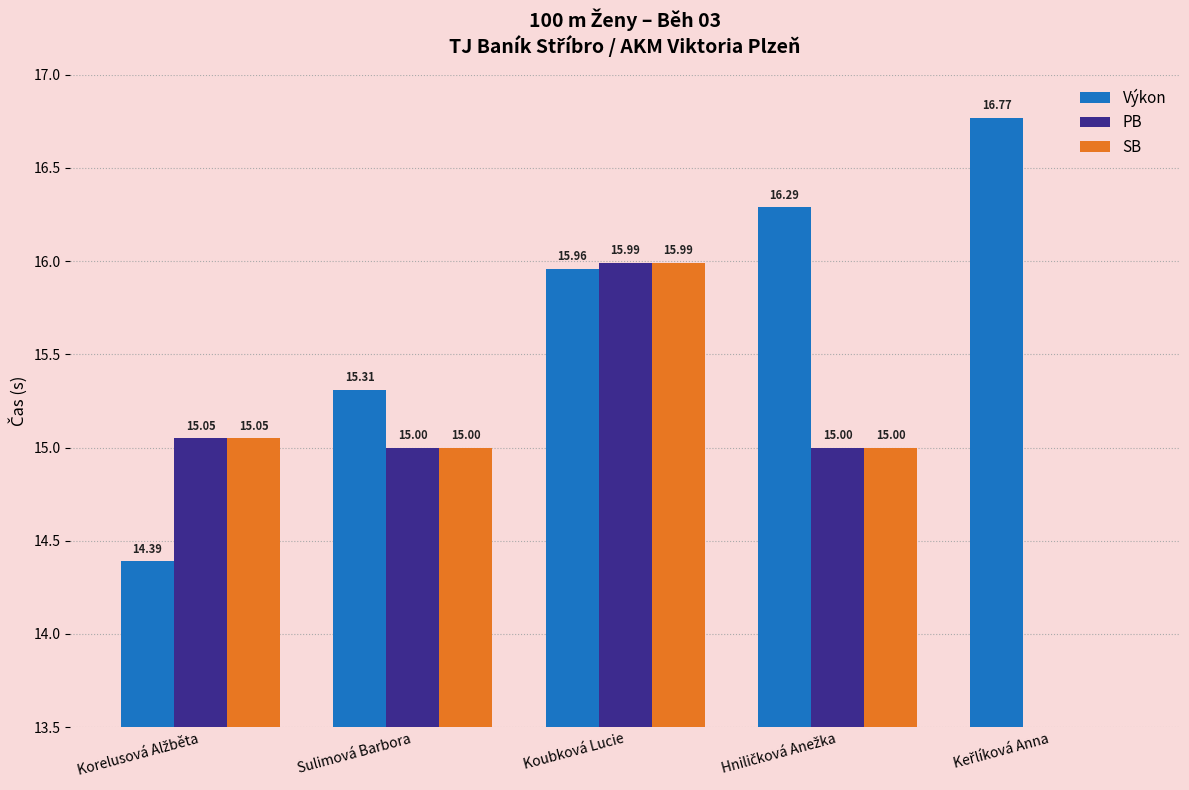

Reading left to right, list all the values displayed in this chart.

Výkon: Korelusová Alžběta=14.4	Sulimová Barbora=15.3	Koubková Lucie=16.0	Hniličková Anežka=16.3	Keřlíková Anna=16.8
PB: Korelusová Alžběta=15.1	Sulimová Barbora=15.0	Koubková Lucie=16.0	Hniličková Anežka=15.0	Keřlíková Anna=0.0
SB: Korelusová Alžběta=15.1	Sulimová Barbora=15.0	Koubková Lucie=16.0	Hniličková Anežka=15.0	Keřlíková Anna=0.0